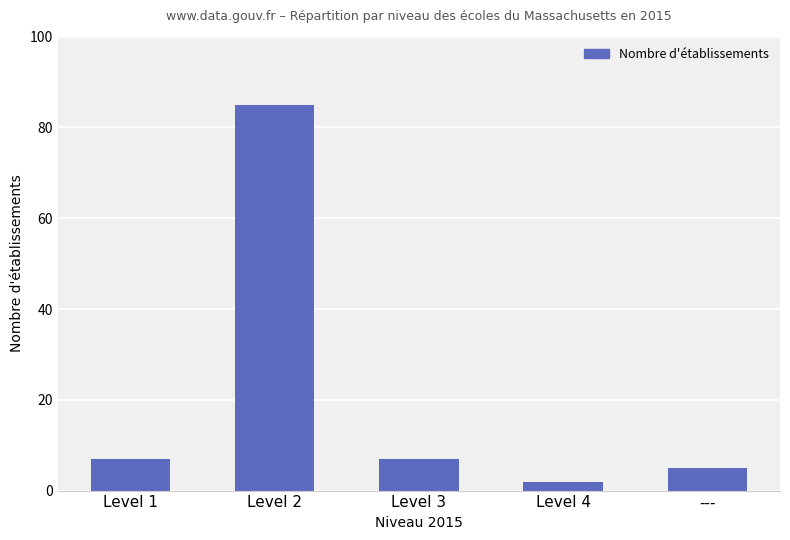

Reading right to left, transcribe all the data shown in this chart.

5	2	7	85	7